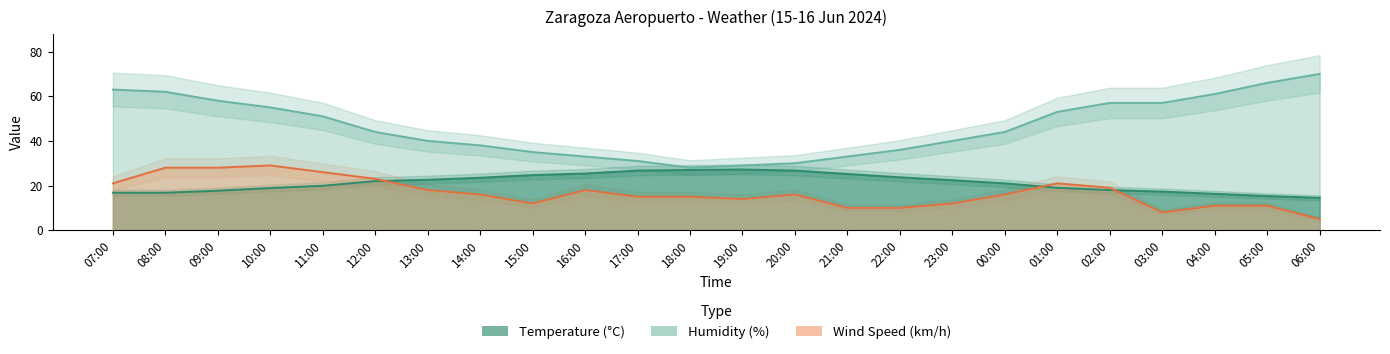

What is the label of the 22nd point from the left?

04:00